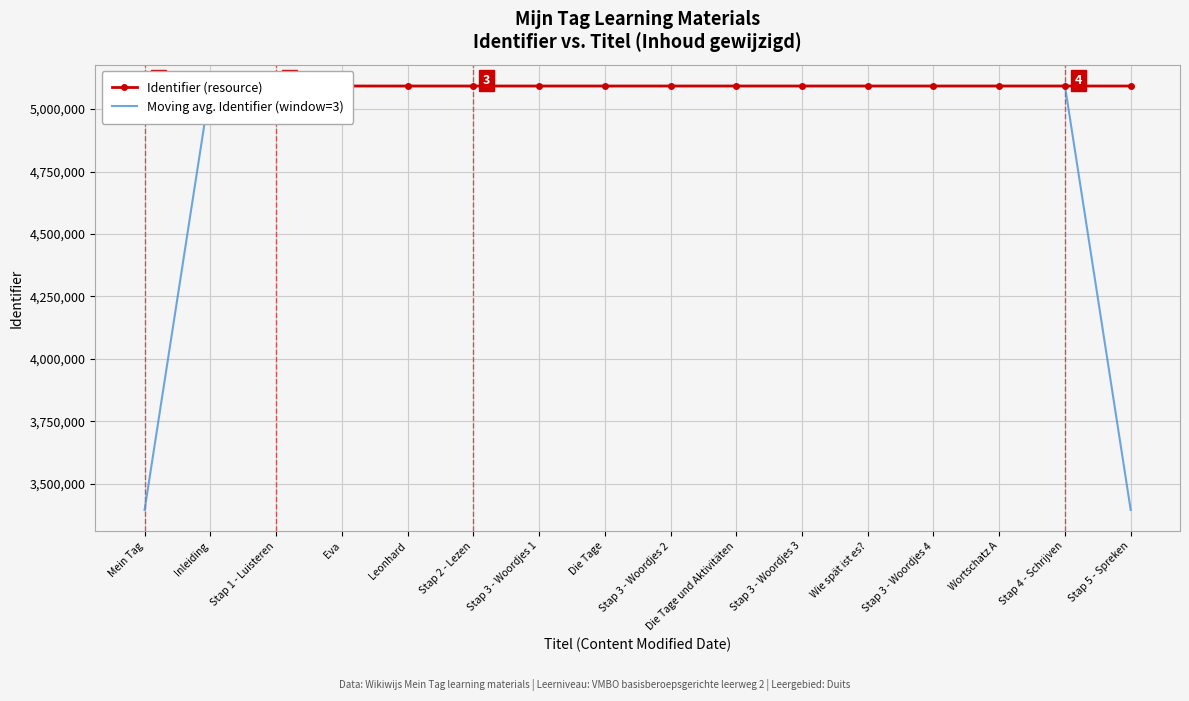

At which category does the chart reach its peak across all series?

Stap 5 - Spreken